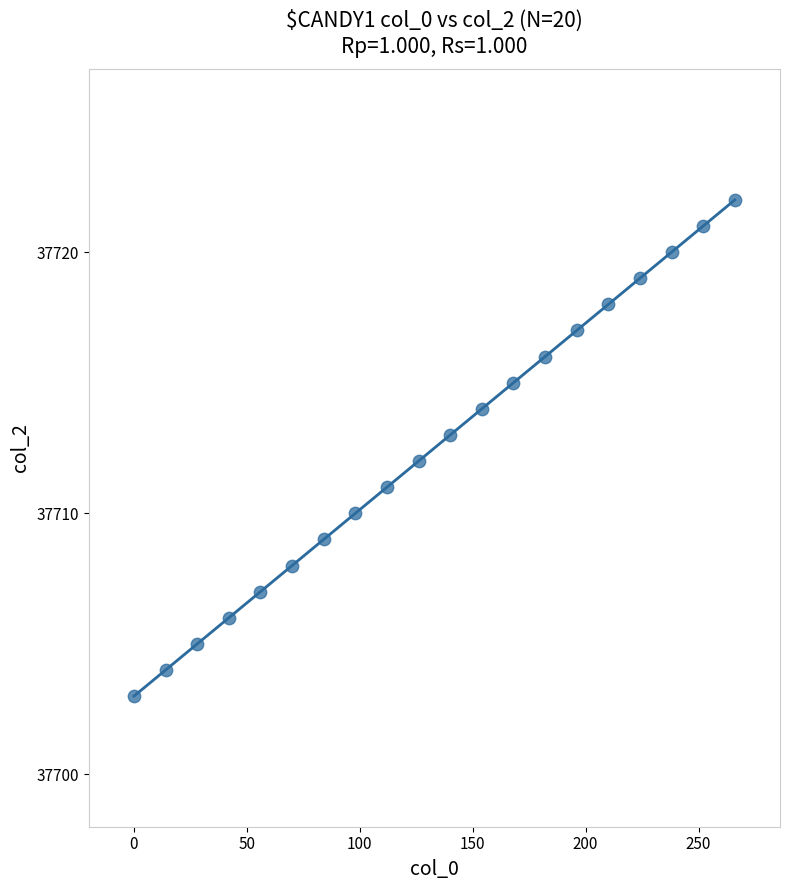

What is the range of Y values (max minus min)?

19